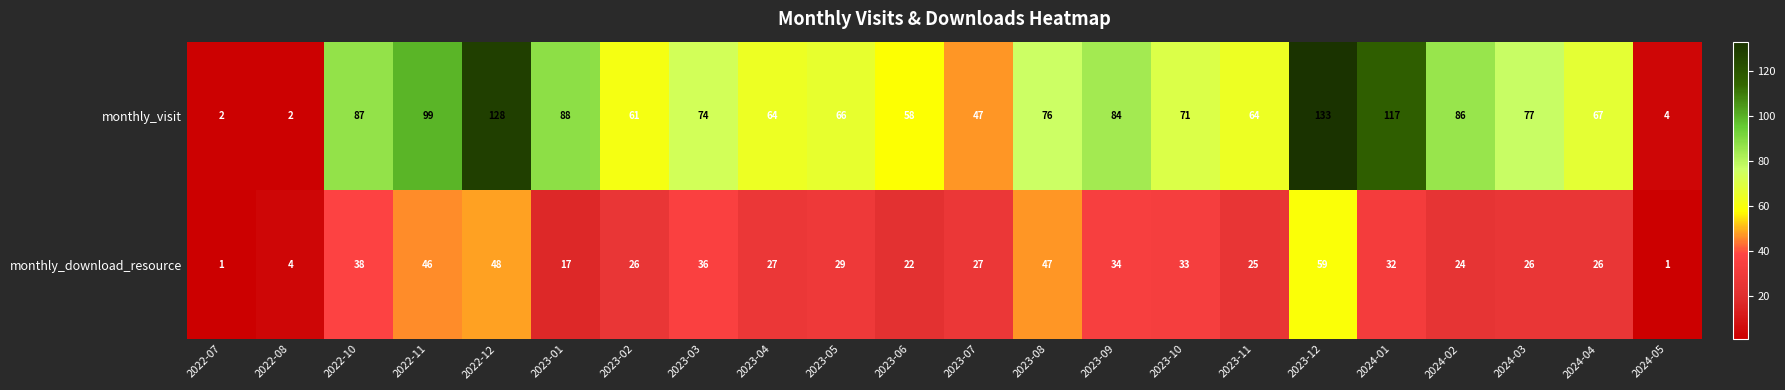

What is the difference between the monthly_visit values at 2022-12 and 2023-05?

62